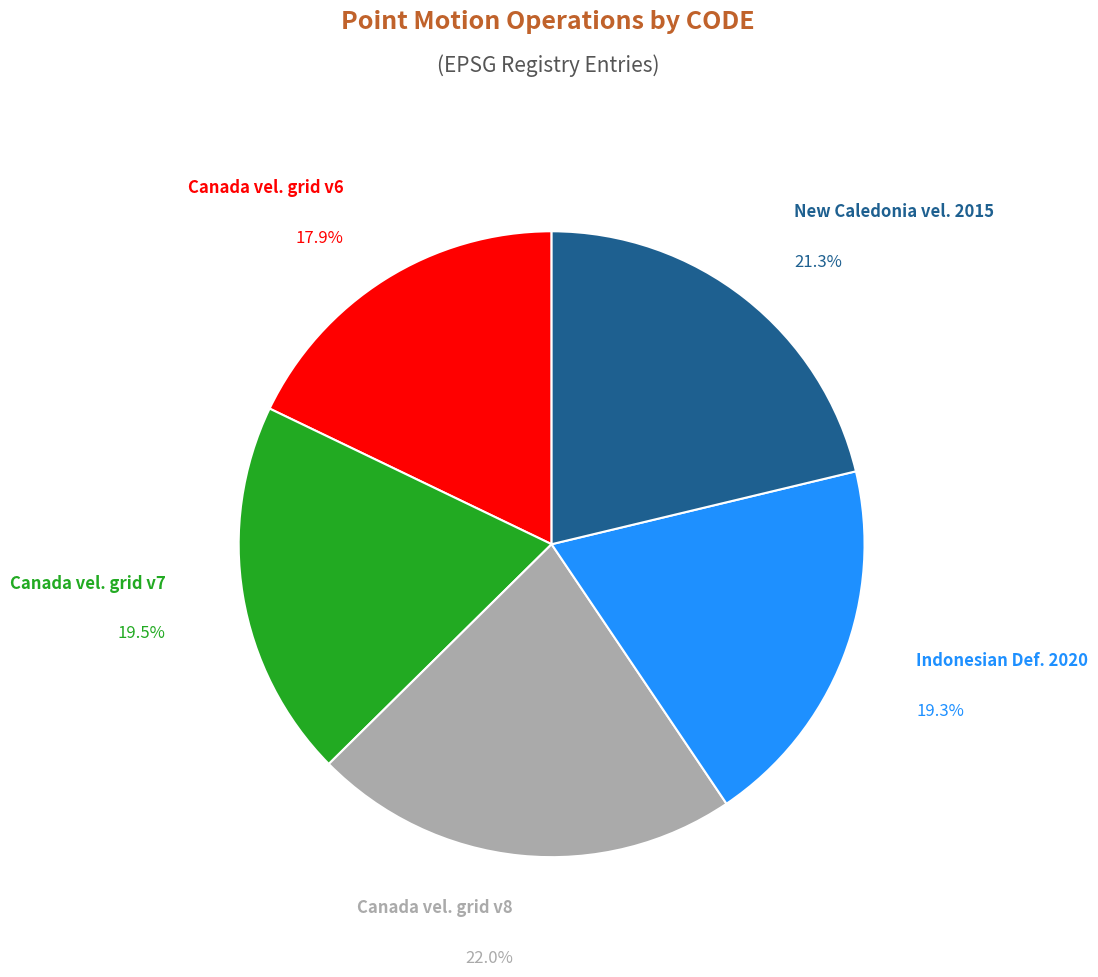

Is there any slice that represents more than half of the pie?

No